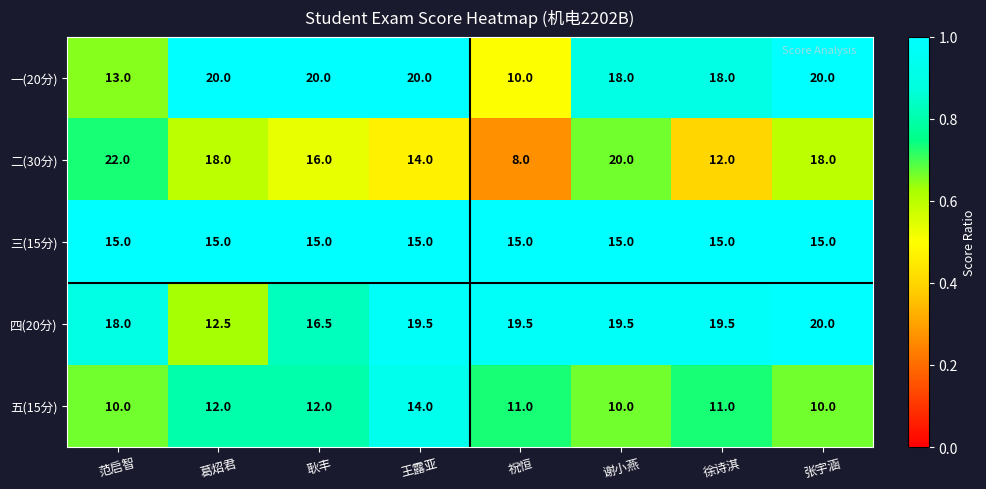

What is the greatest value displayed?

22.0